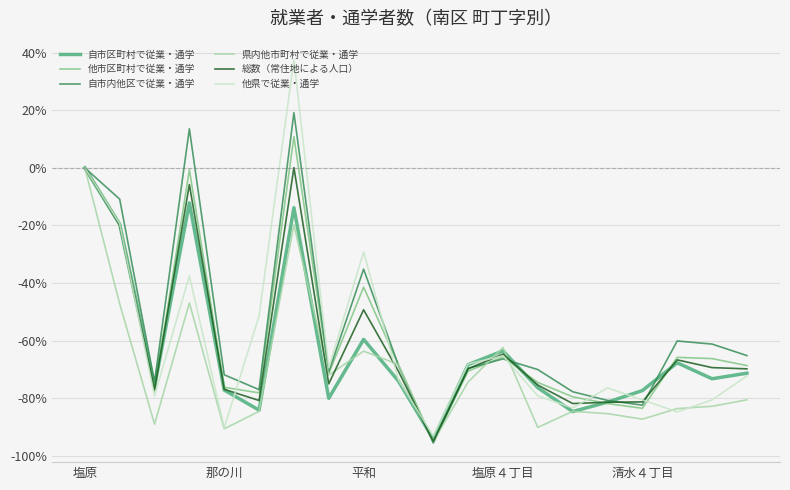

What is the maximum value for 他市区町村で従業・通学?

10.8